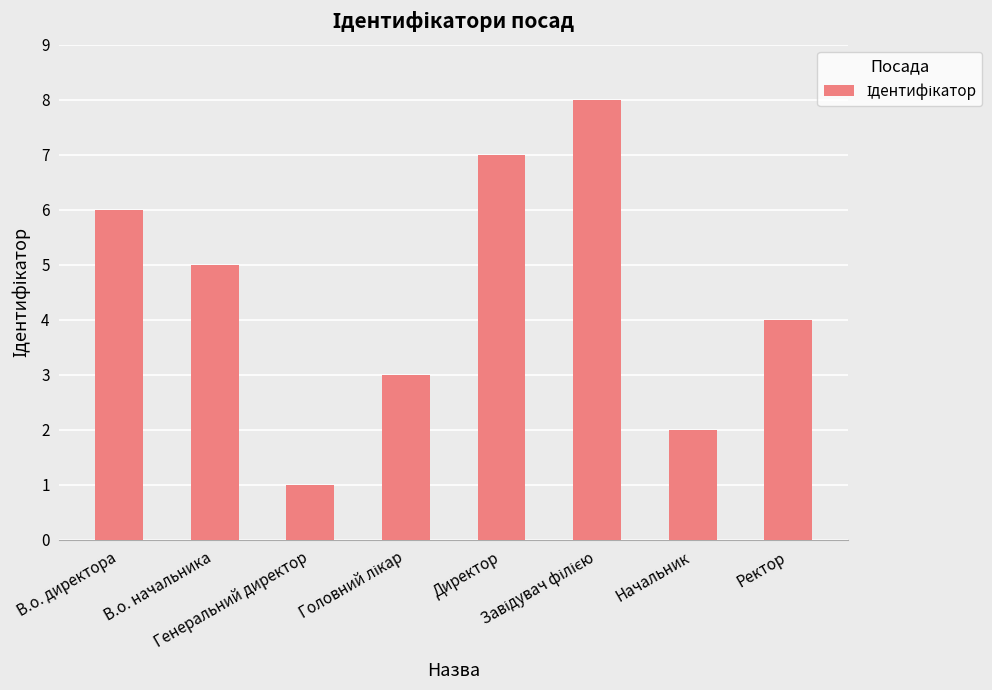

At which label is the value closest to 4?

Ректор